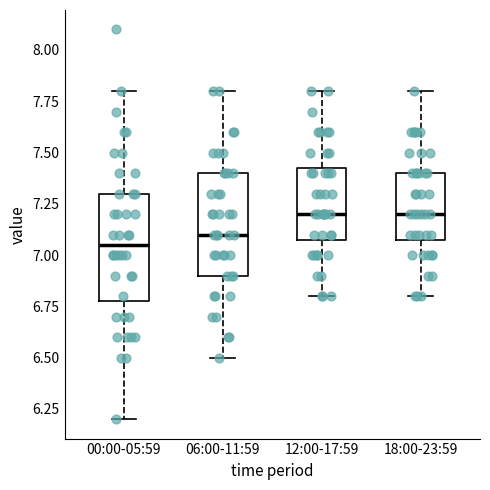

Reading left to right, read every box against the y-axis: the position of its median line, the range the box covers, and the ends of its whiskers. The values are not printed on the chart, so give them approximately, as read against the axis.

00:00-05:59: median 7.05, box 6.80 to 7.30, whiskers 6.20 to 7.80
06:00-11:59: median 7.10, box 6.90 to 7.40, whiskers 6.50 to 7.80
12:00-17:59: median 7.20, box 7.10 to 7.45, whiskers 6.80 to 7.80
18:00-23:59: median 7.20, box 7.10 to 7.40, whiskers 6.80 to 7.80